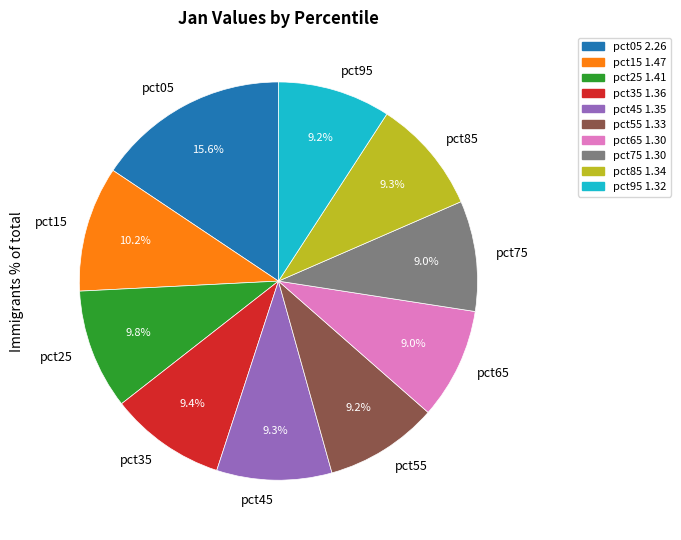

What percentage is the pct15 slice, to the nearest percent?

10%